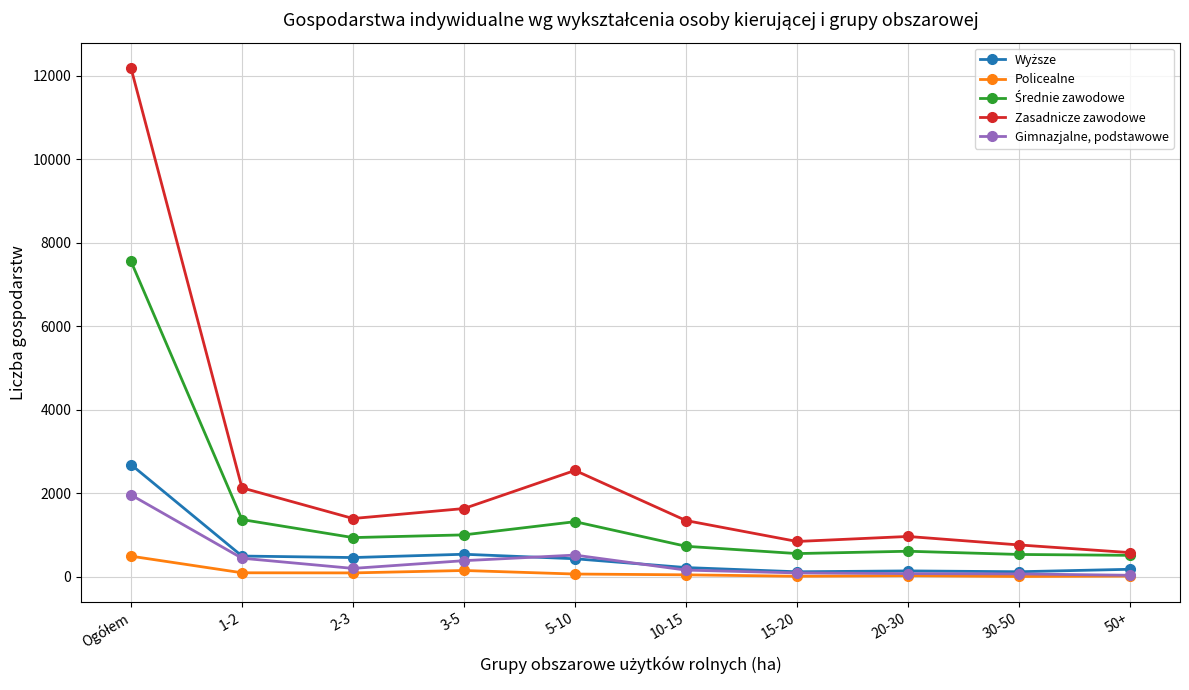

Does the chart have visible grid lines?

Yes